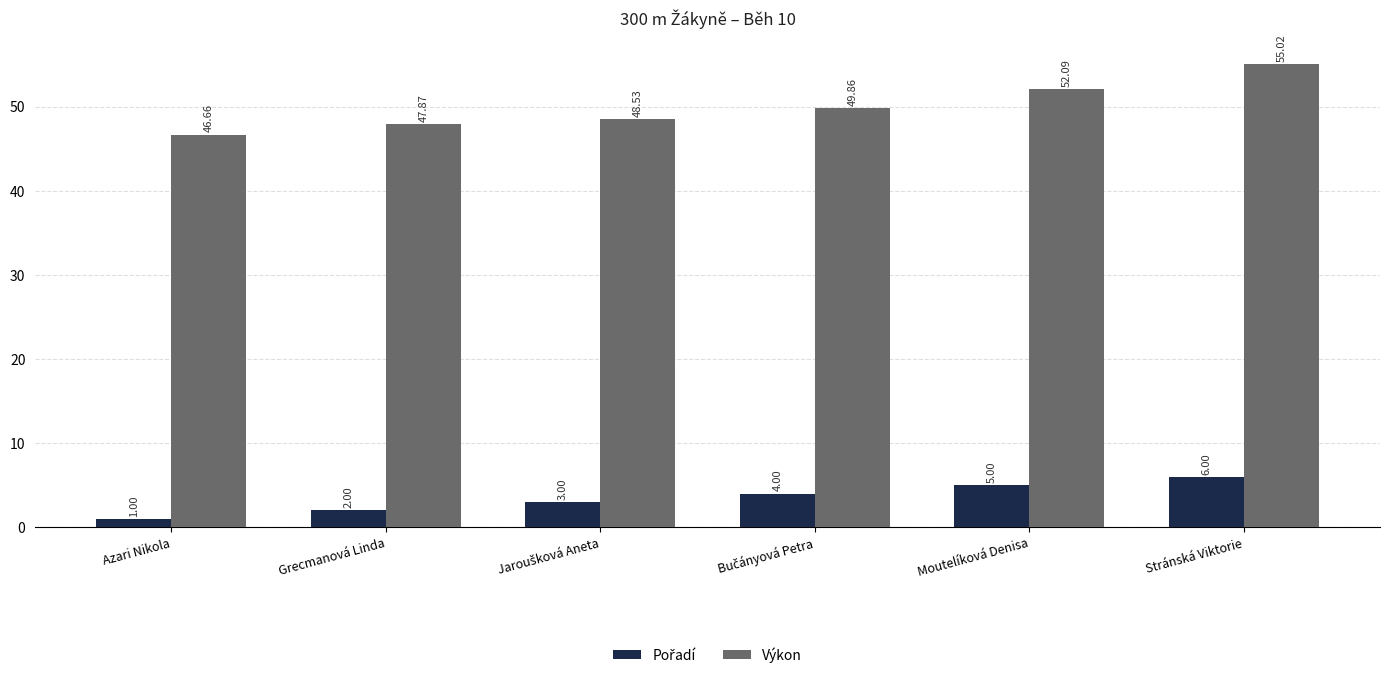

What is the average value of the Výkon series?

50.0